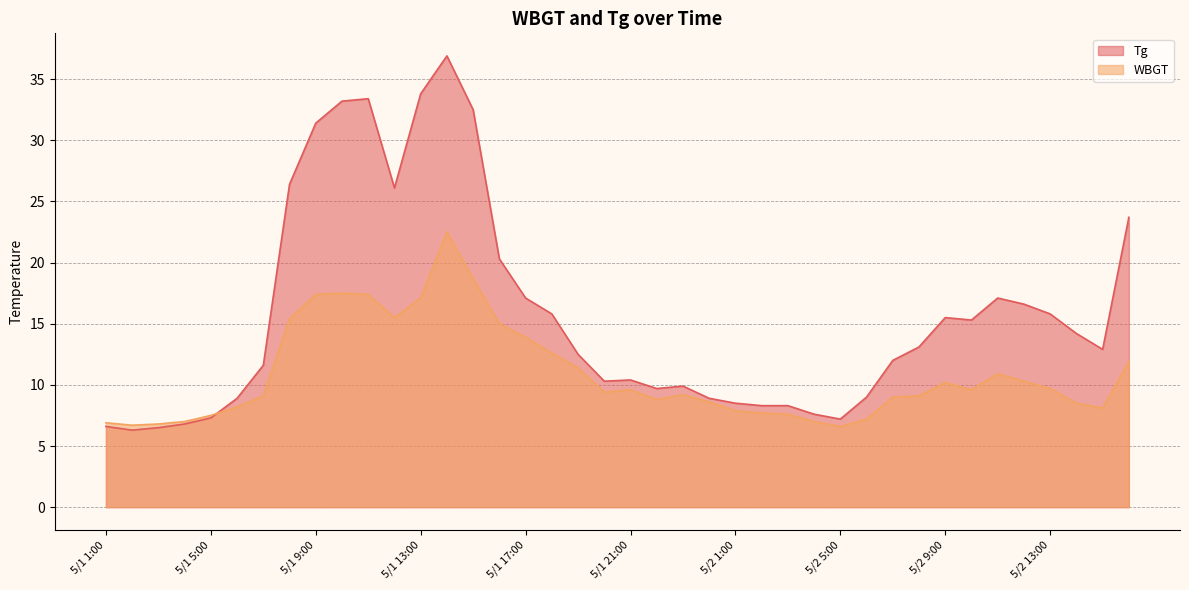

Rank the series by their average value, from highest to lowest.

Tg, WBGT